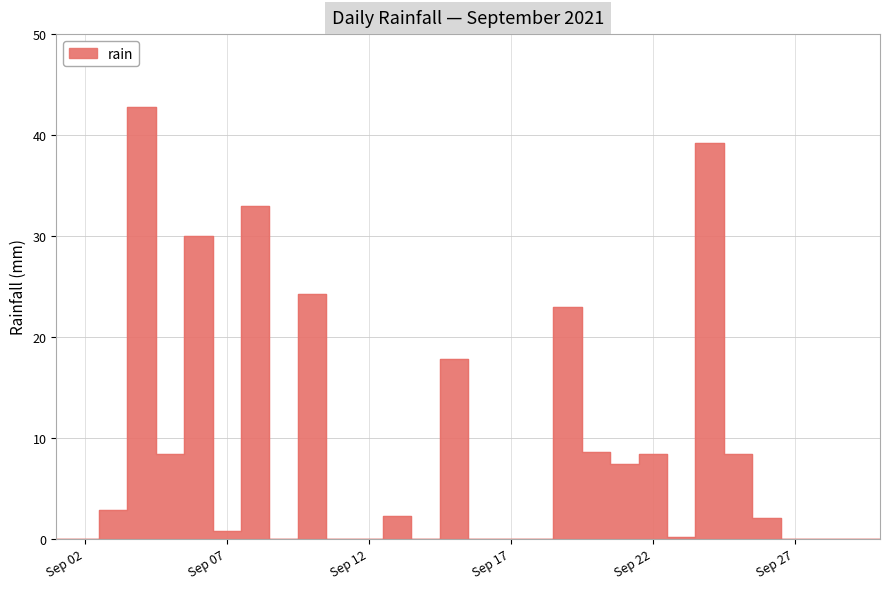

Count the number of data series in this chart.

1